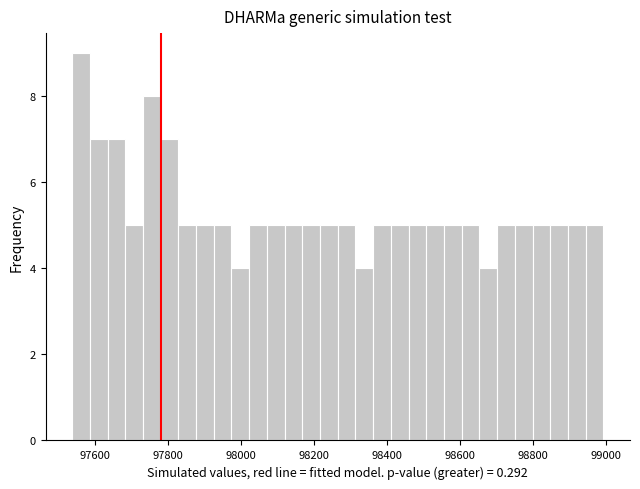

Read against the x-axis, roughly where is the centre of the tallest bar?

97560